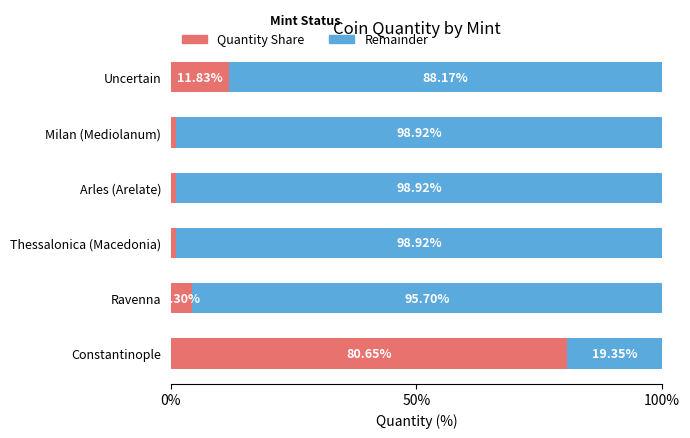

Where is Quantity Share nearest to the value 40?

Uncertain